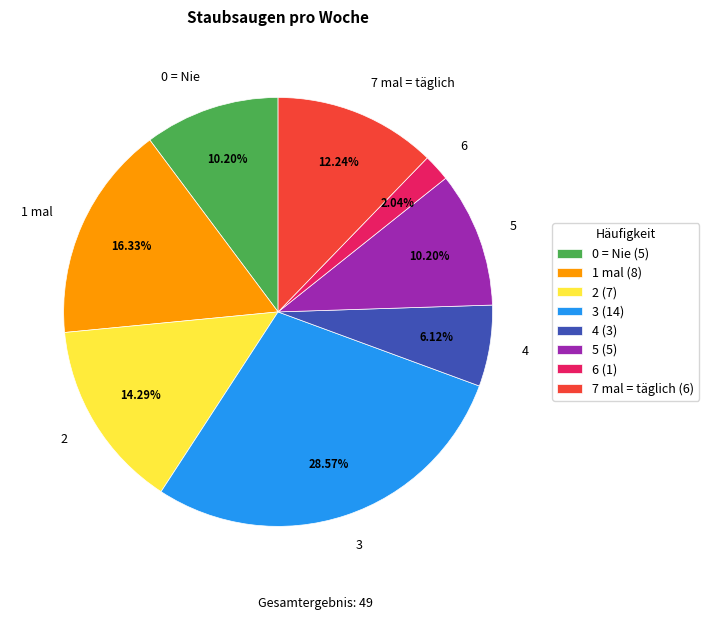

Does 4 account for over 50% of the chart?

No